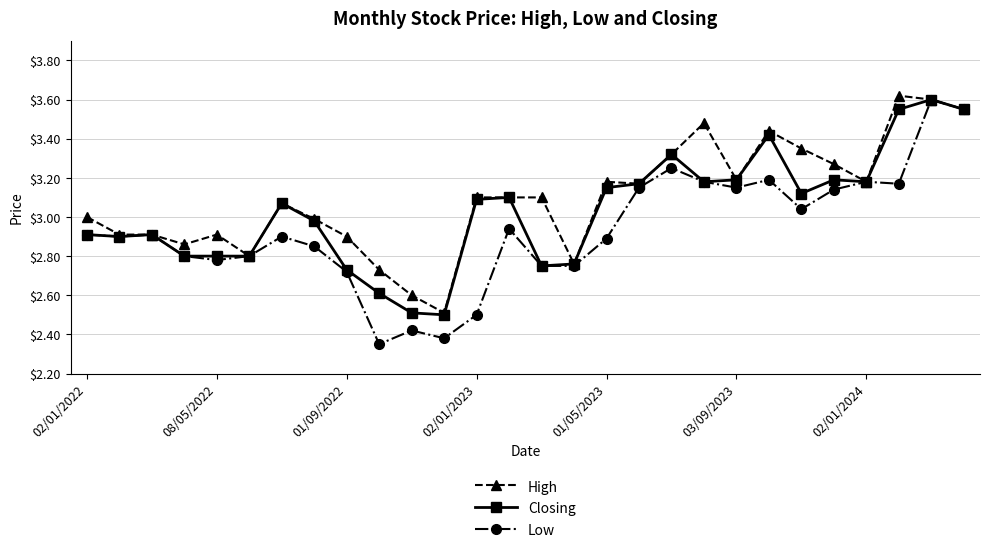

What is the minimum value for Closing?

2.5